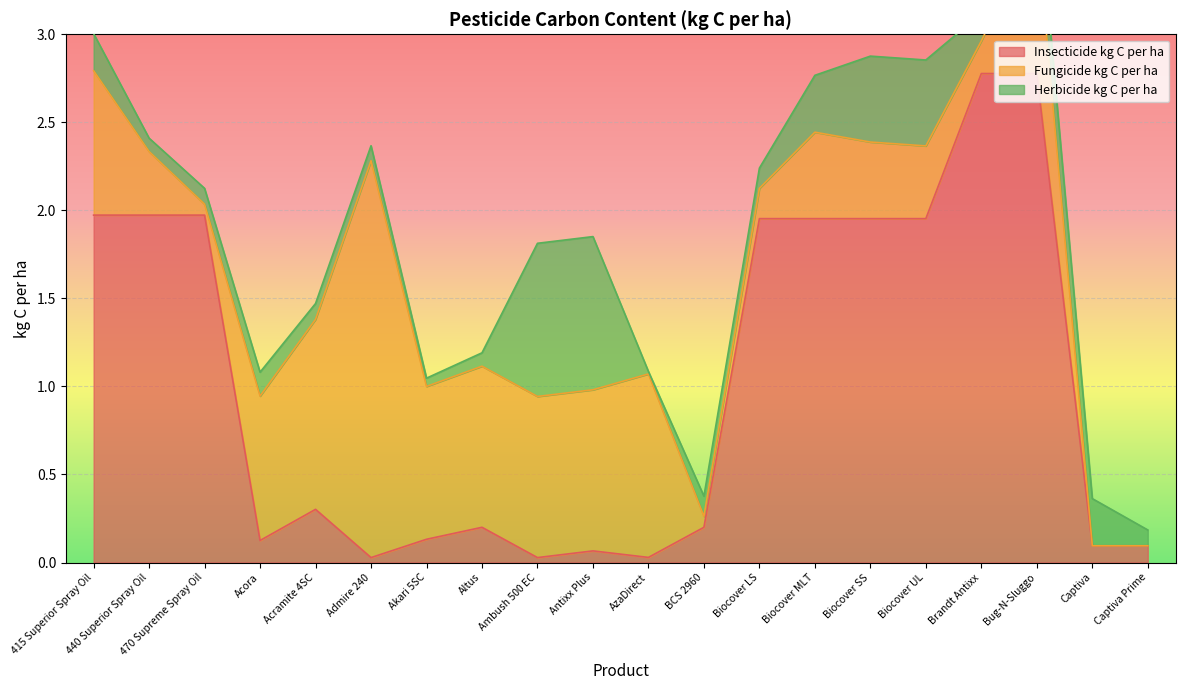

List the labels in order of Insecticide kg C per ha value, largest first.

Brandt Antixx, Bug-N-Sluggo, 415 Superior Spray Oil, 440 Superior Spray Oil, 470 Supreme Spray Oil, Biocover LS, Biocover MLT, Biocover SS, Biocover UL, Acramite 4SC, Altus, BCS 2960, Akari 5SC, Acora, Captiva, Captiva Prime, Antixx Plus, AzaDirect, Admire 240, Ambush 500 EC